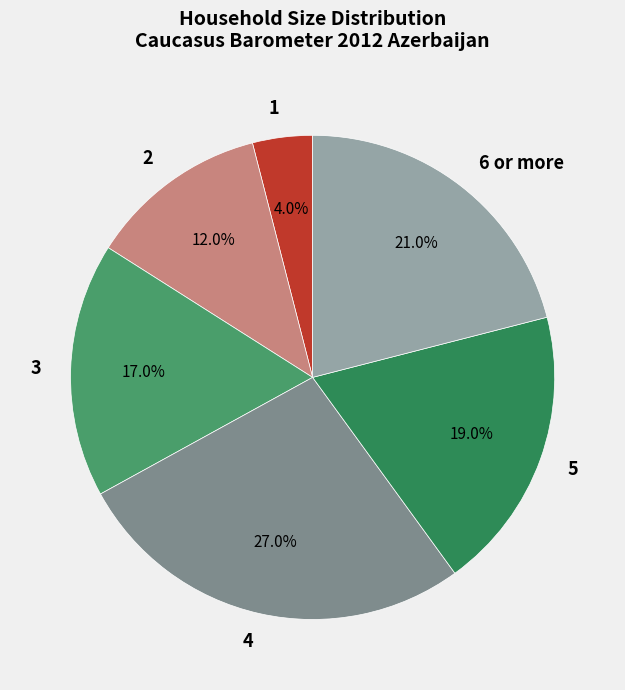

To the nearest percent, what portion does 4 represent?

27%